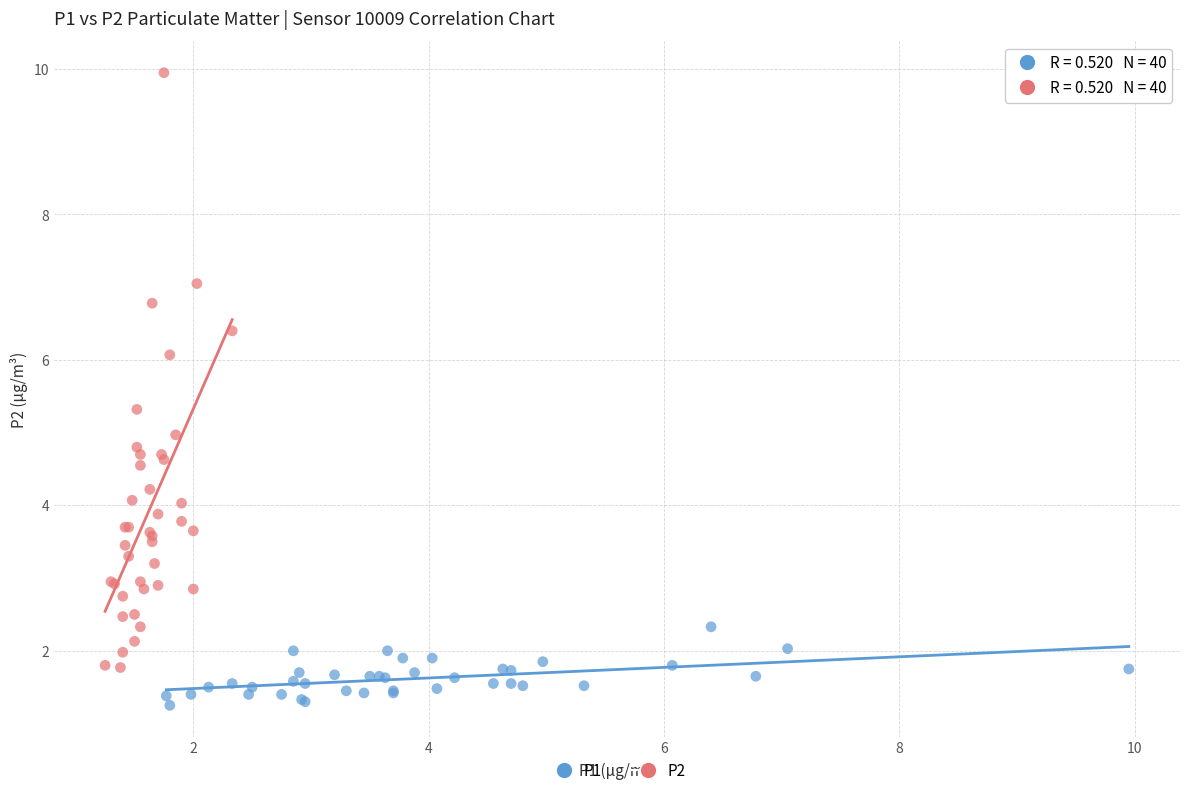

Which series reaches the minimum Y coordinate?

P1